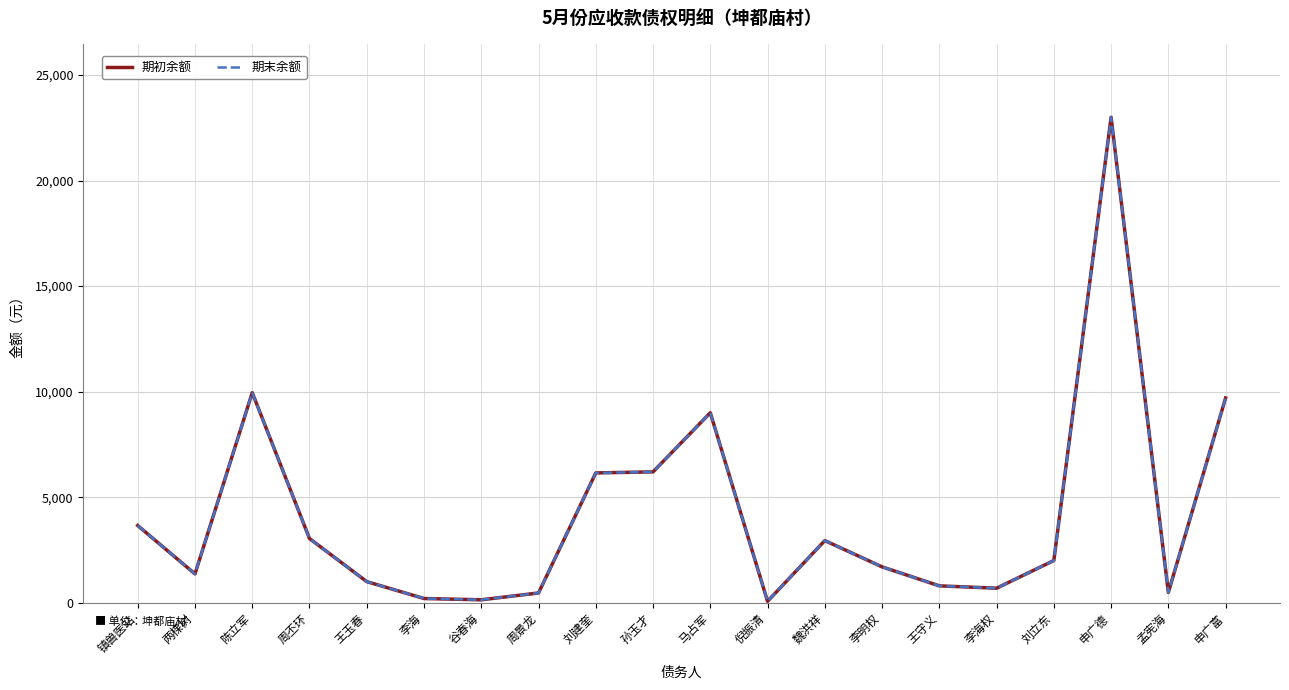

True or false: 期末余额 has a value of 139.4 at 谷春海.

True